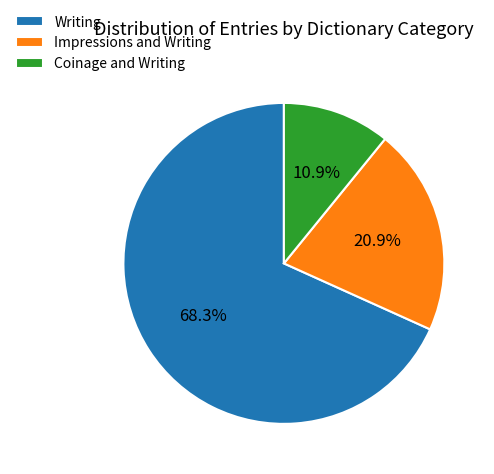

To the nearest percent, what percentage of the pie is Impressions and Writing?

21%